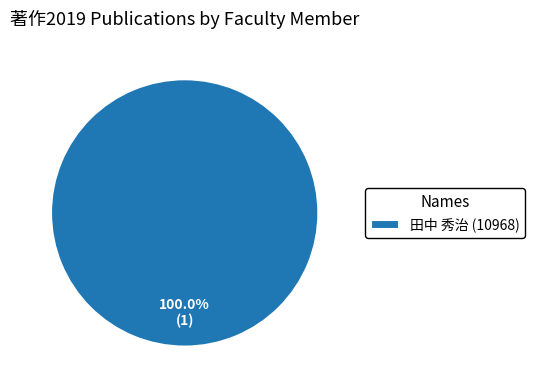

Which category accounts for the majority?

田中 秀治 (10968)